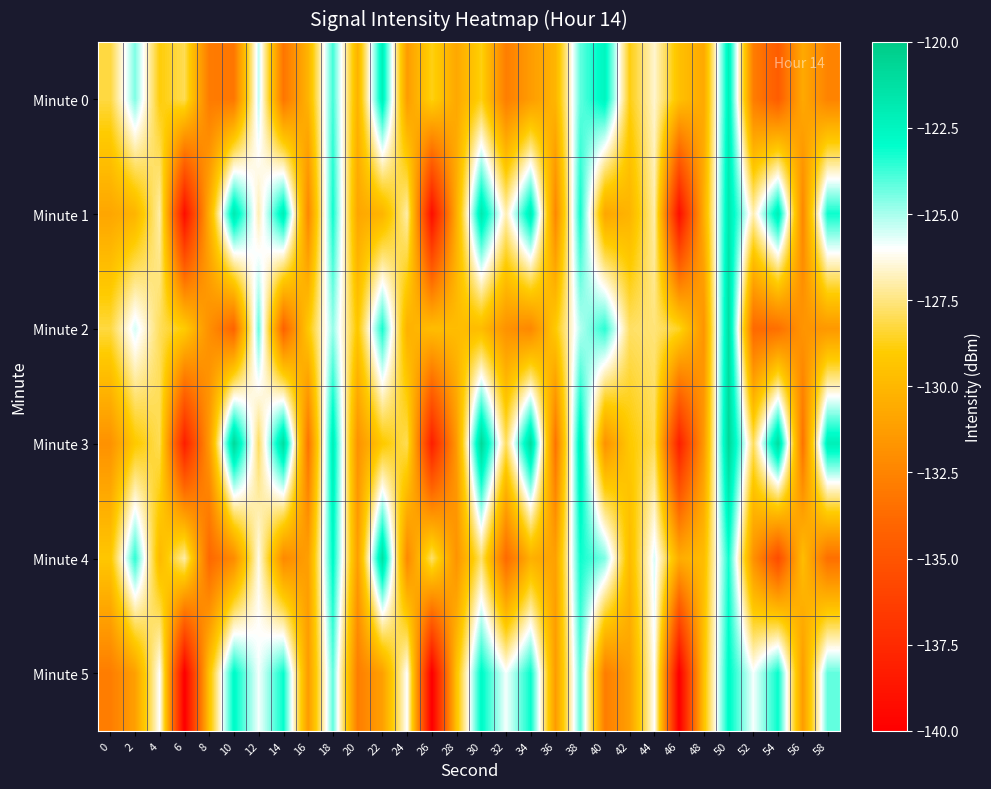

Count the number of data series in this chart.

6